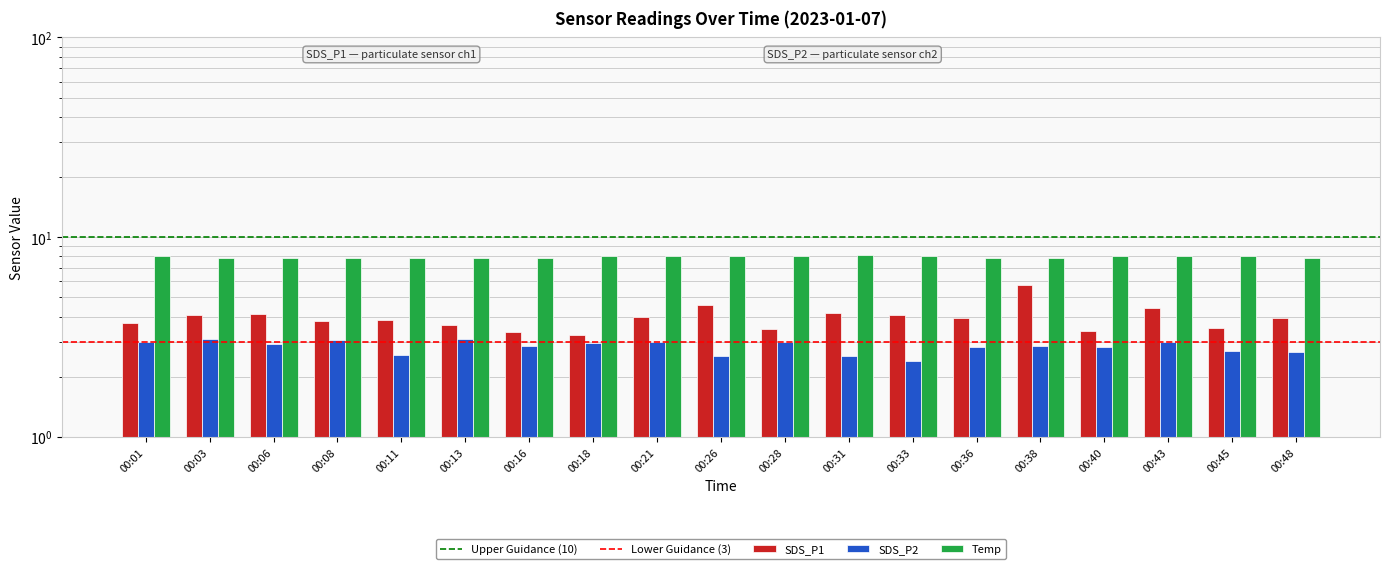

How many data points in Temp are above 8?

1